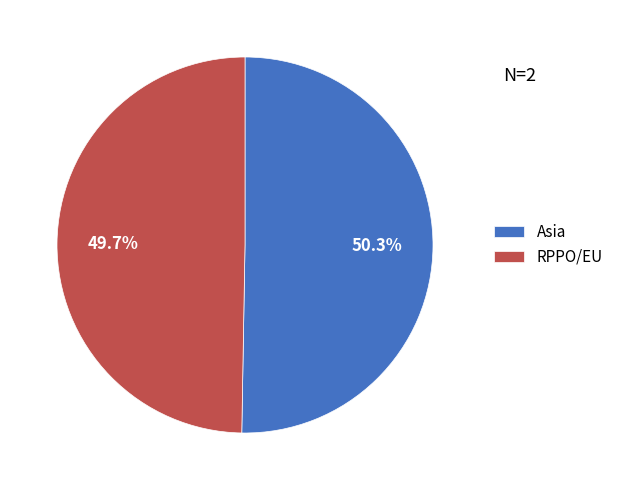

What is the total percentage of RPPO/EU and Asia?

100.0%